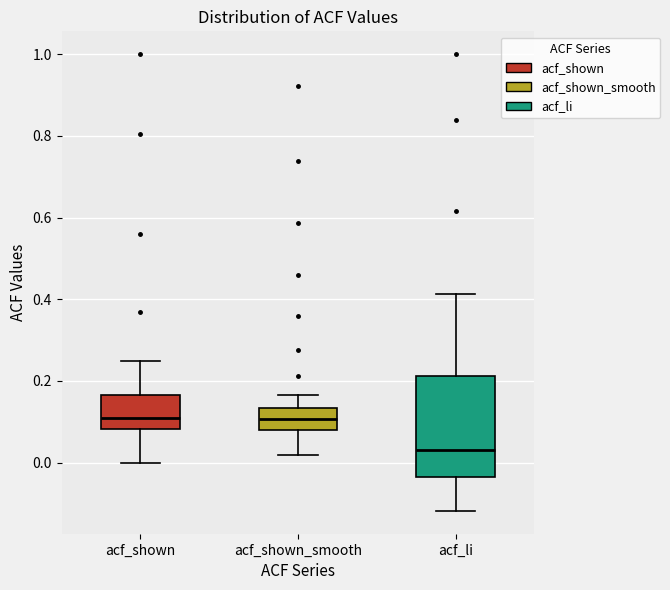

Which box's median line is the lowest?

acf_li